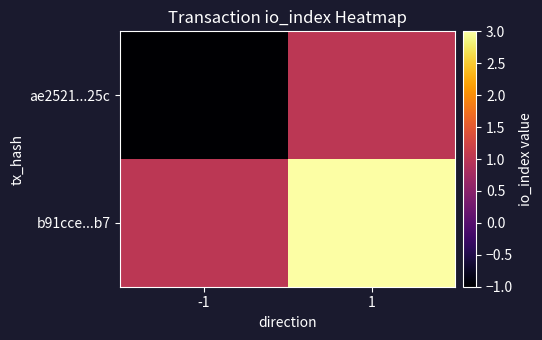

How many categories are shown in the chart?

2